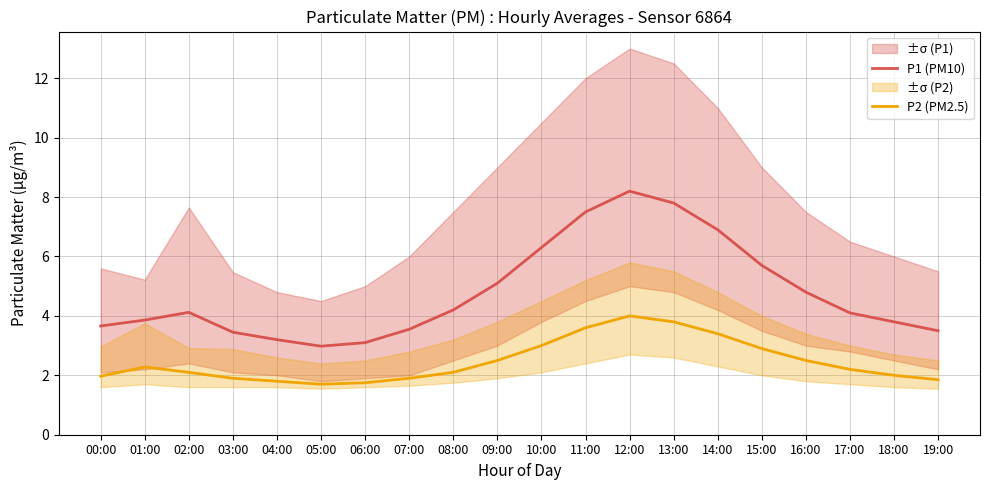

At which label does P2 (PM2.5) reach its peak?

12:00